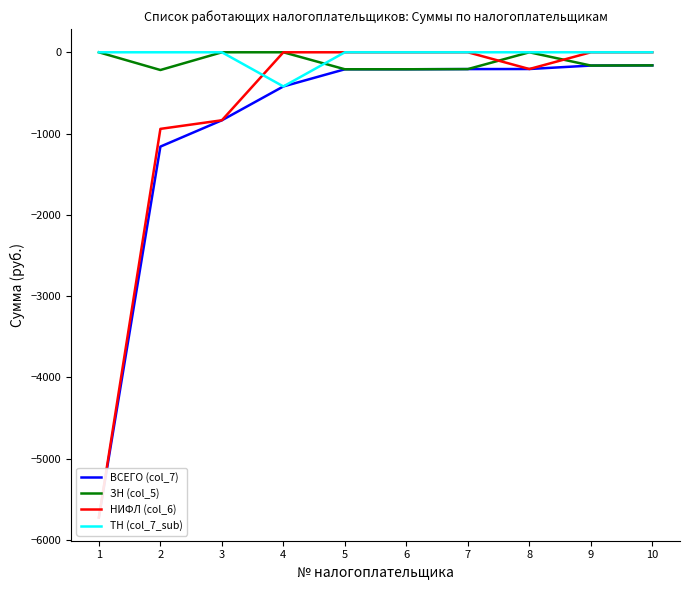

Is the value of НИФЛ (col_6) at 6 greater than the value of ТН (col_7_sub) at 6?

No